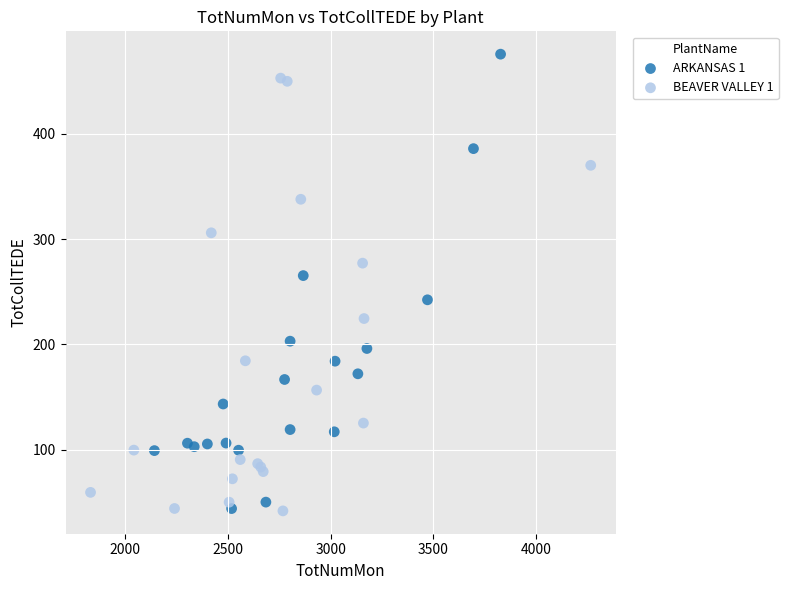

Which series contains the highest Y value?

ARKANSAS 1